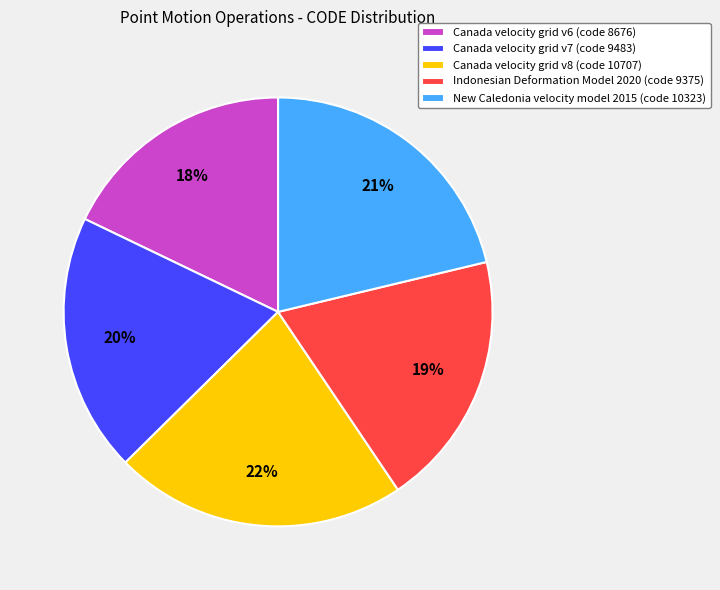

To the nearest percent, what is the difference between the largest and smallest slice percentages?

4%